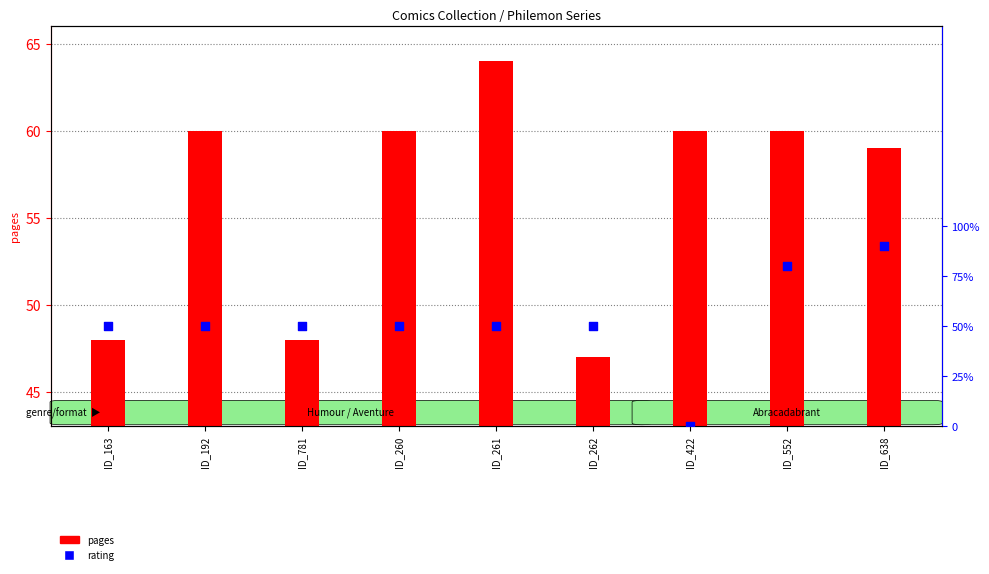

Which series has the widest spread of Y values?

pages